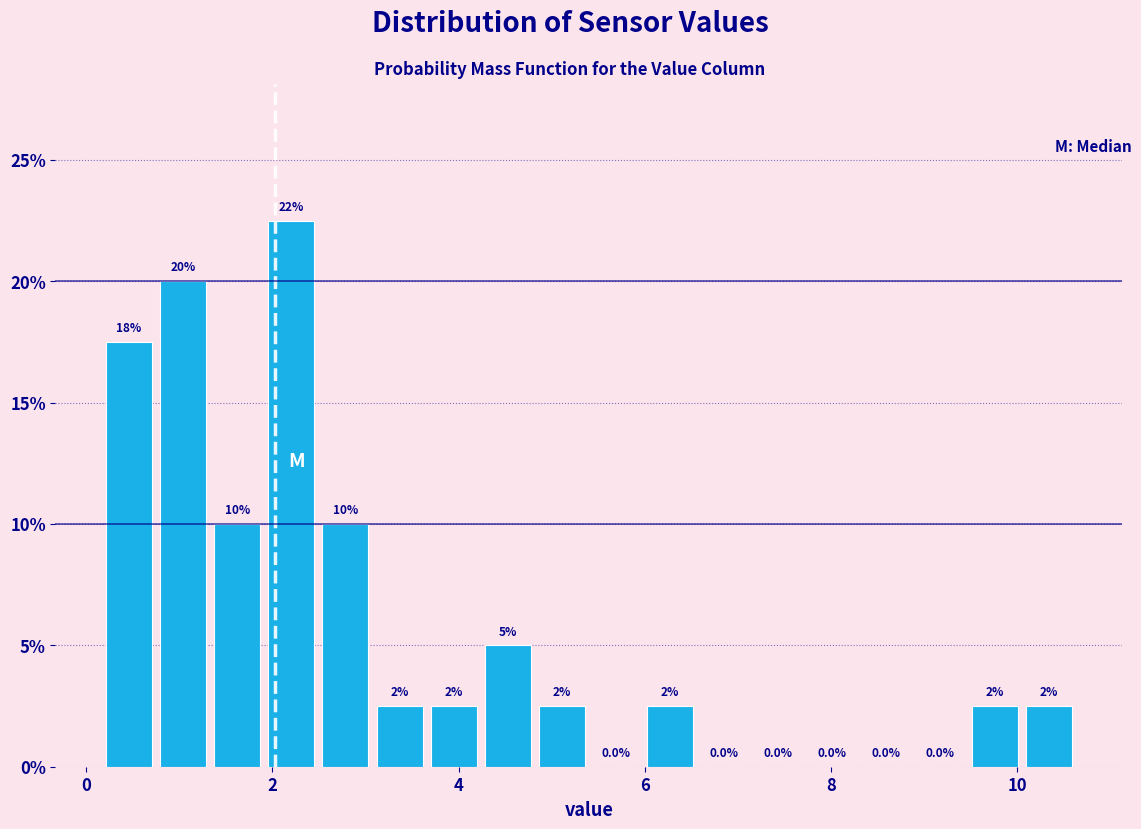

Read against the x-axis, roughly where is the centre of the tallest bar?

2.2